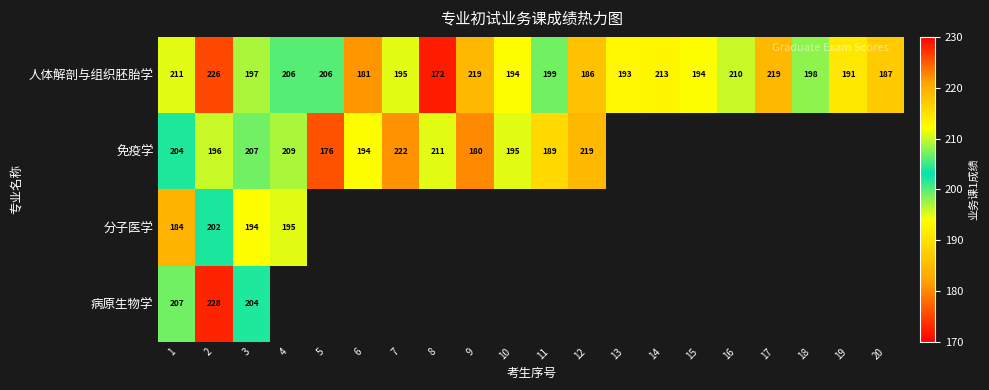

At which label does 人体解剖与组织胚胎学 reach its minimum?

8